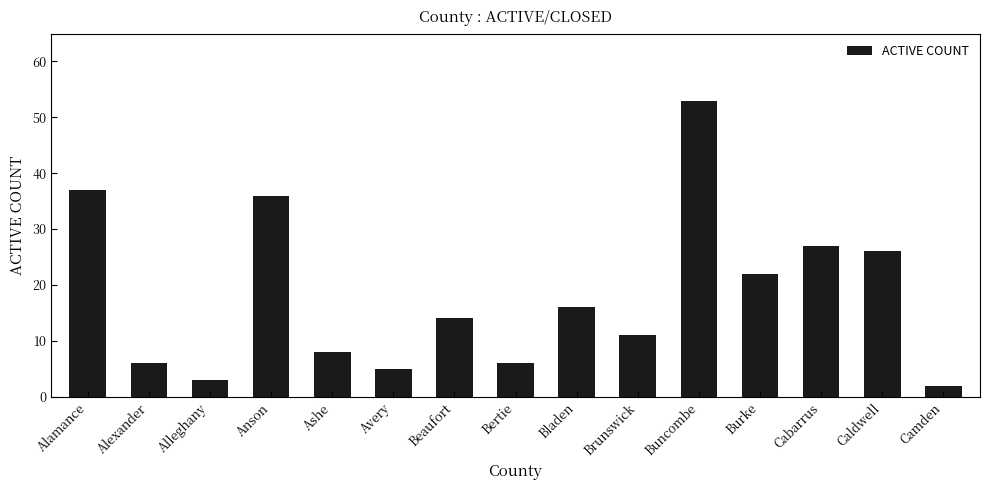

Approximately how many times larger is the value at Alamance compared to Bertie?

6.2